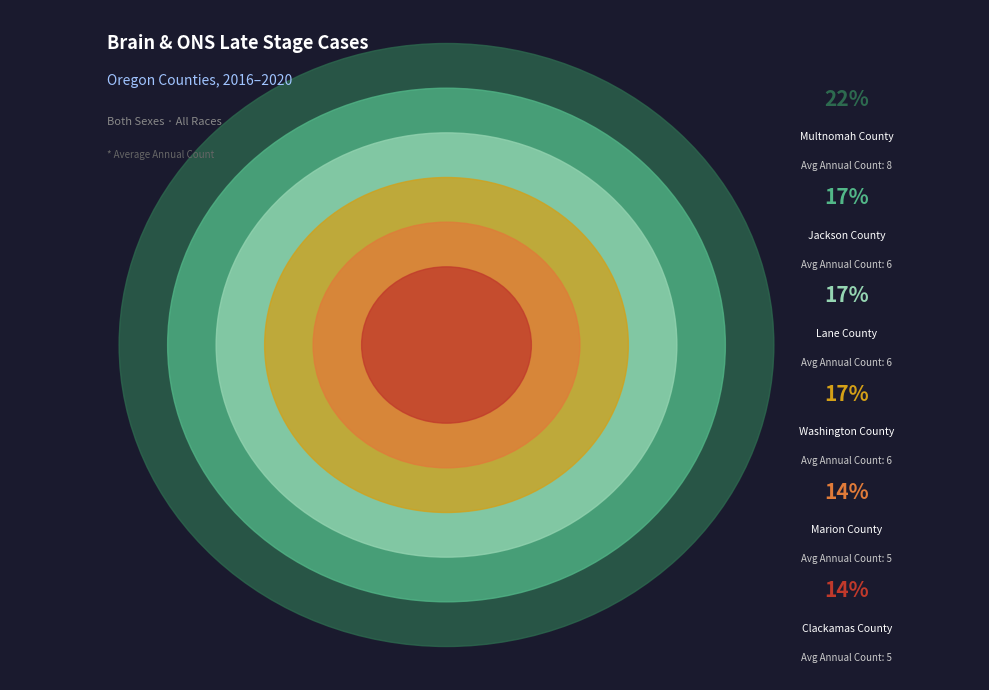

Approximately how many times larger is the value at Clackamas County compared to Jackson County?

0.8